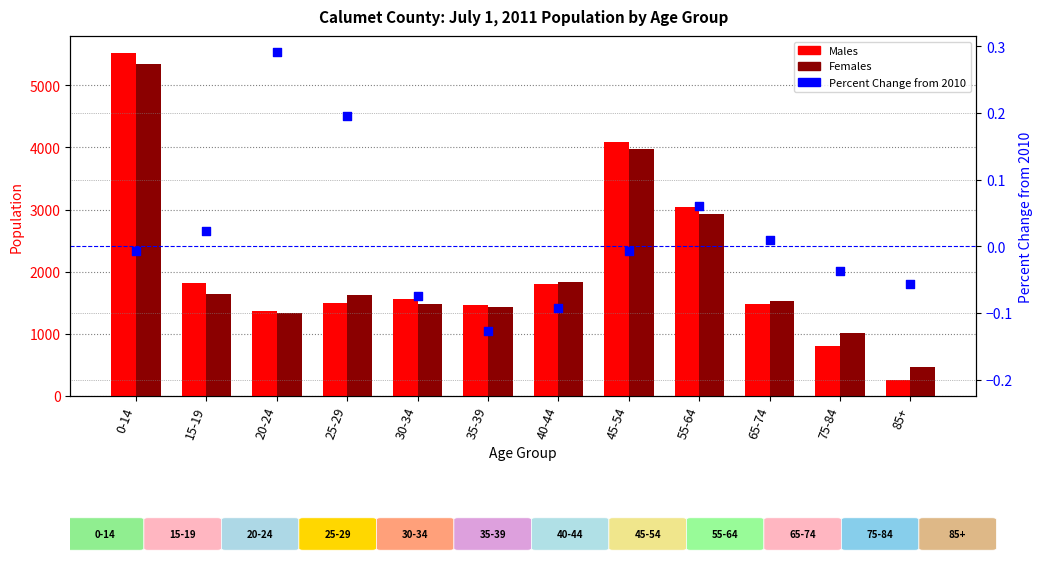

Is the value of Males at 35-39 greater than the value of Percent Change from 2010 at 25-29?

Yes